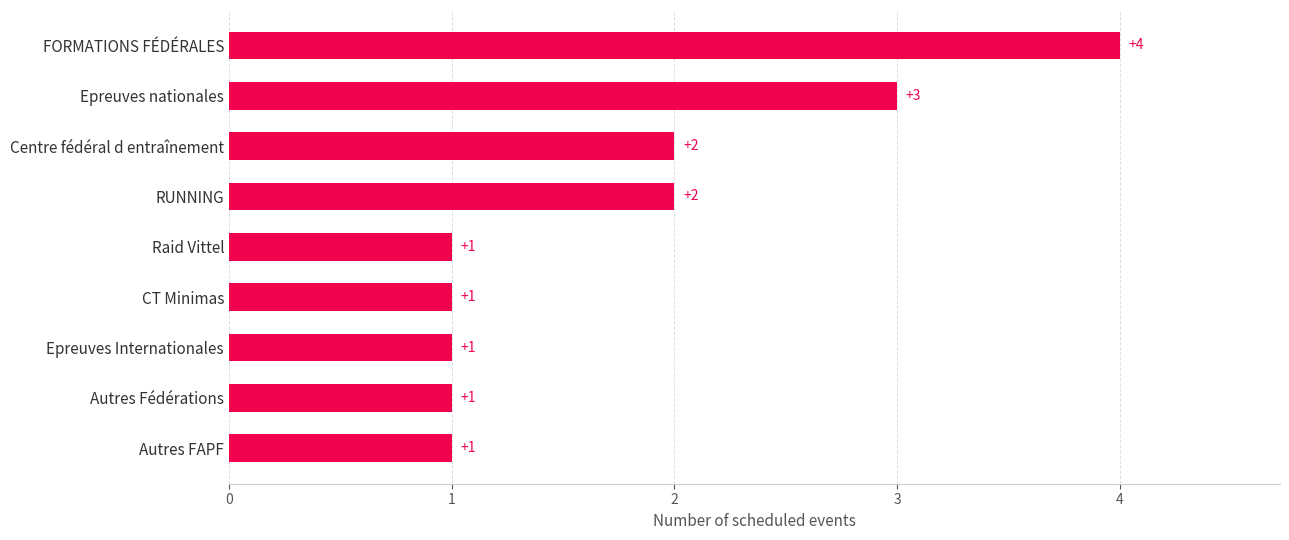

Is it true that the value at Epreuves Internationales is 1?

True